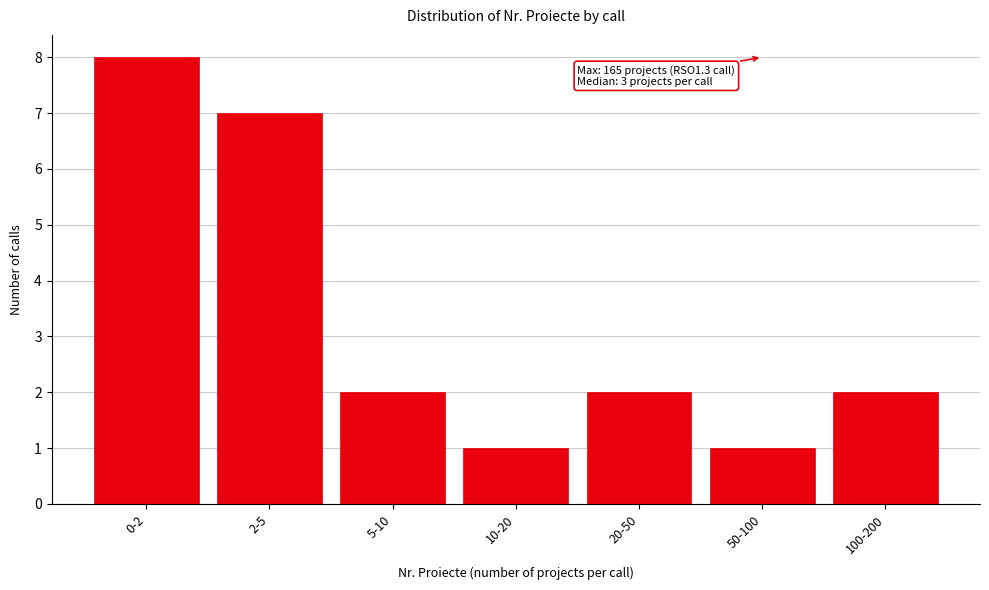

Reading right to left, transcribe all the data shown in this chart.

2	1	2	1	2	7	8